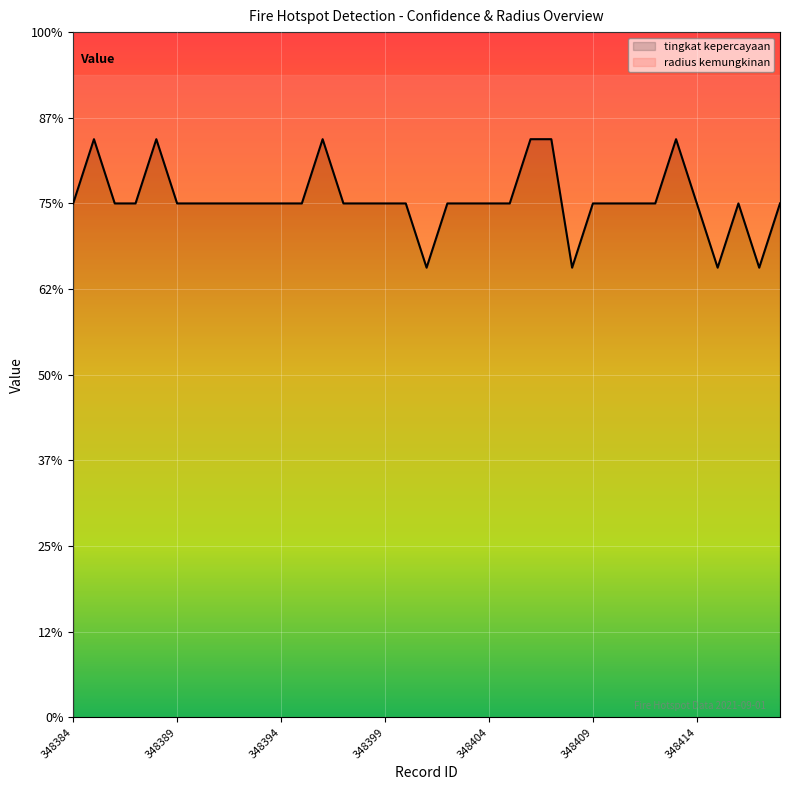

Does the chart display data point markers on the line(s)?

No